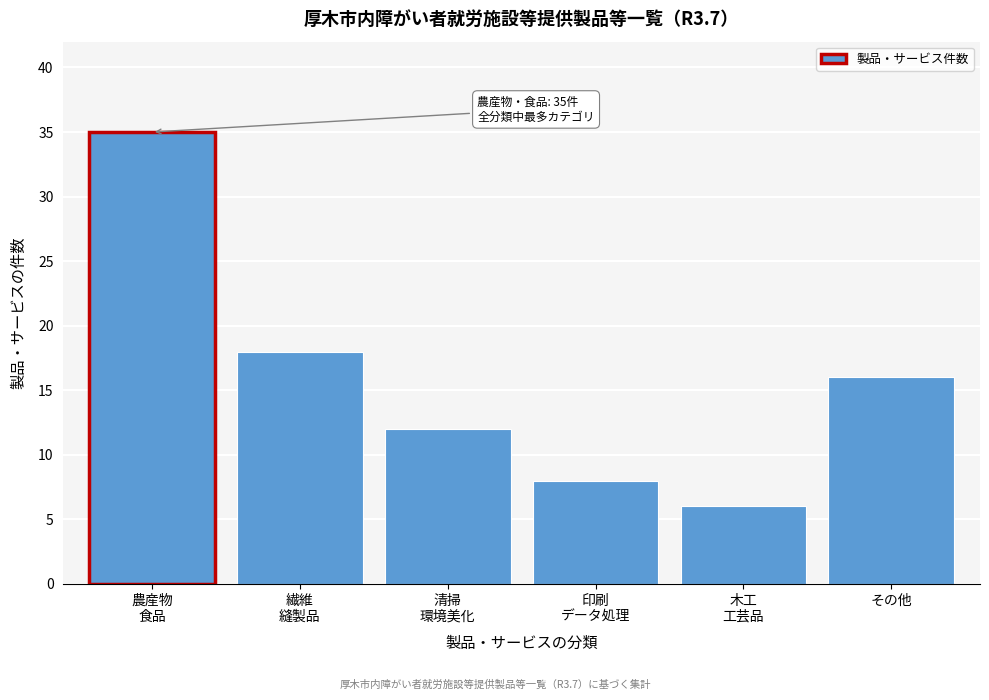

Reading left to right, what are all the values shown in this chart?

35	18	12	8	6	16